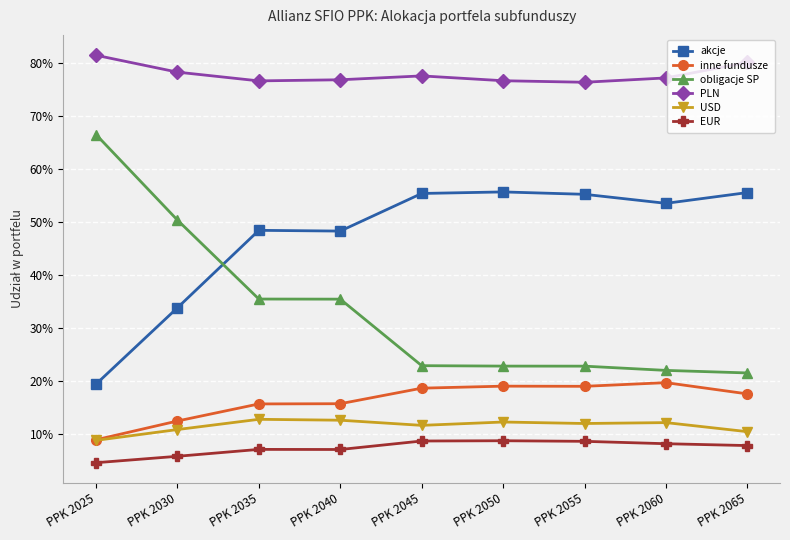

Which series changed the most between PPK 2040 and PPK 2050?

obligacje SP